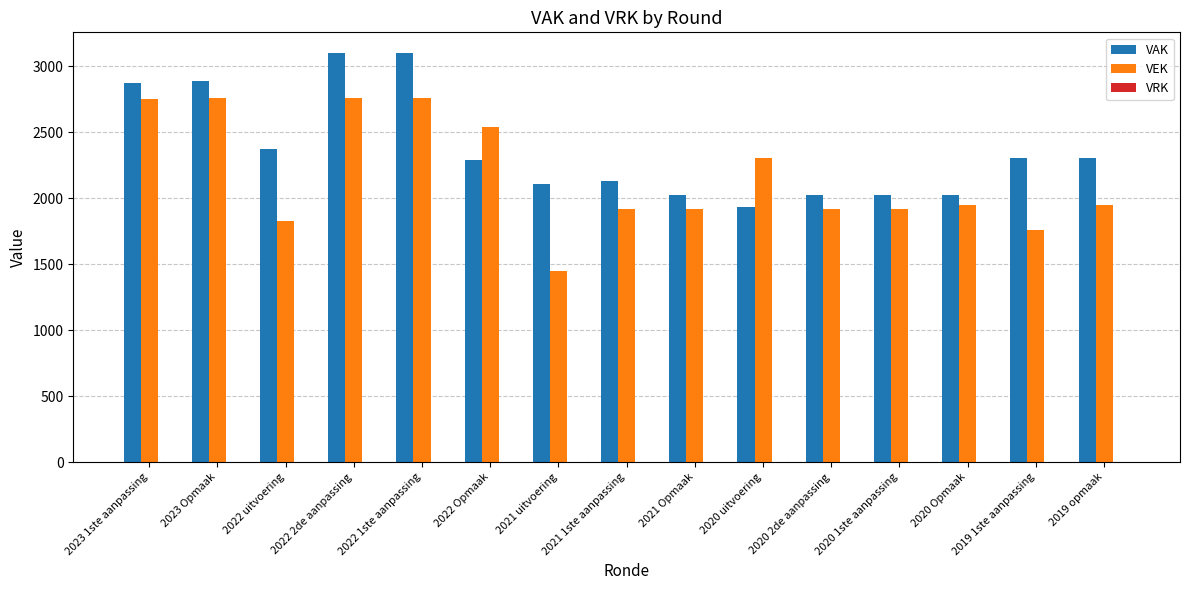

Which series has the largest total across all categories?

VAK